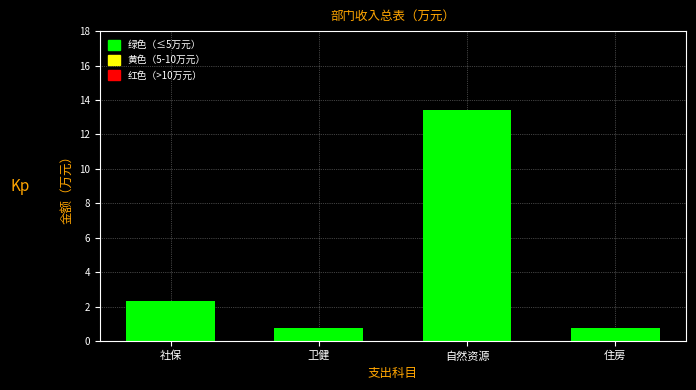

Reading right to left, transcribe all the data shown in this chart.

住房=0.8	自然资源=13.4	卫健=0.8	社保=2.3